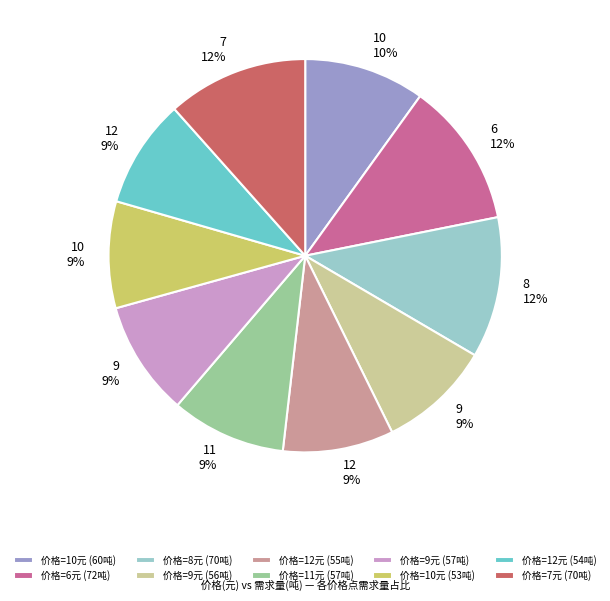

The 价格=8元 (70吨) slice represents 12% of the pie. True or false?

True